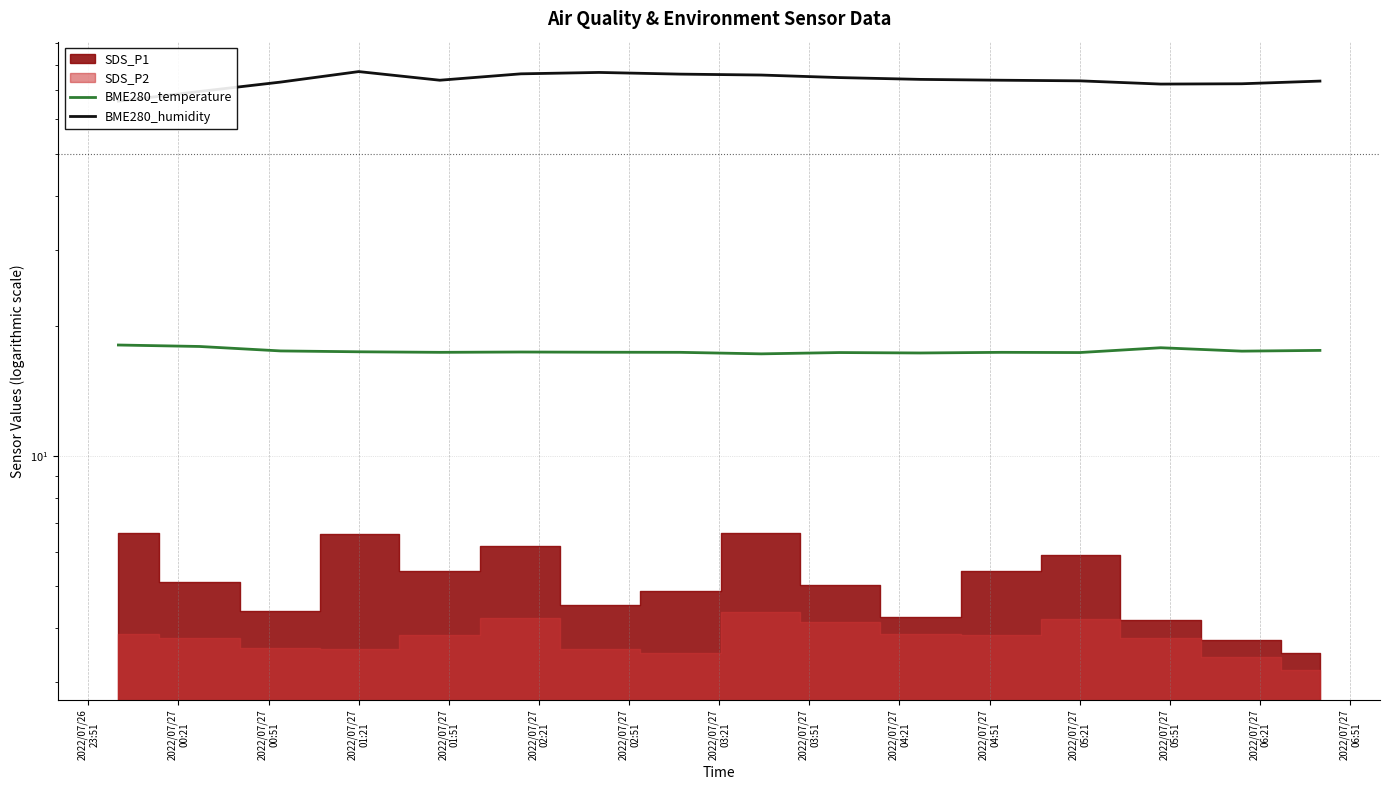

At which label does BME280_temperature reach its minimum?

2022/07/27
03:51